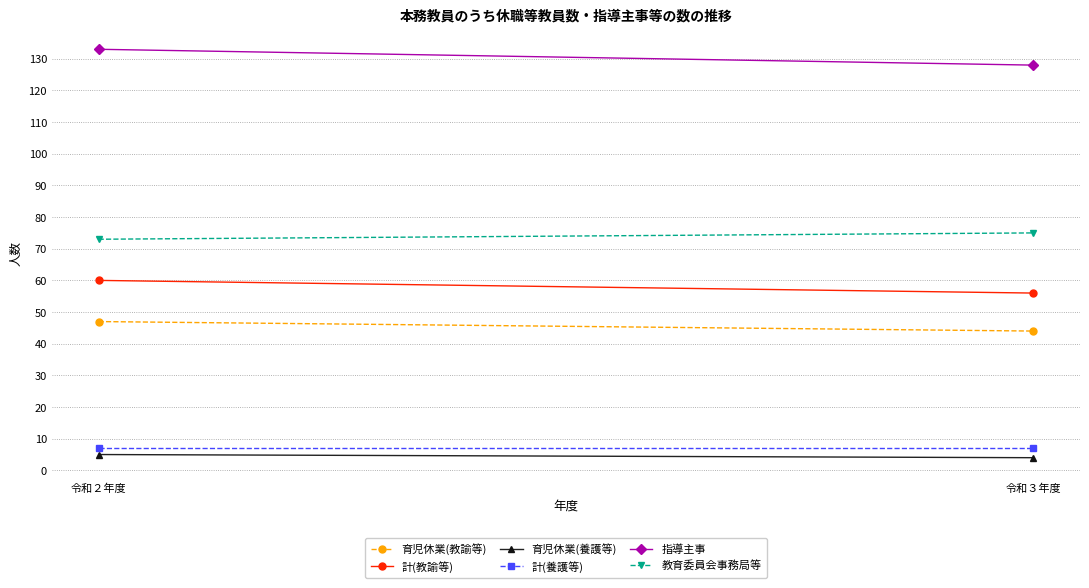

Between 令和３年度 and 令和２年度, which is larger?

令和２年度